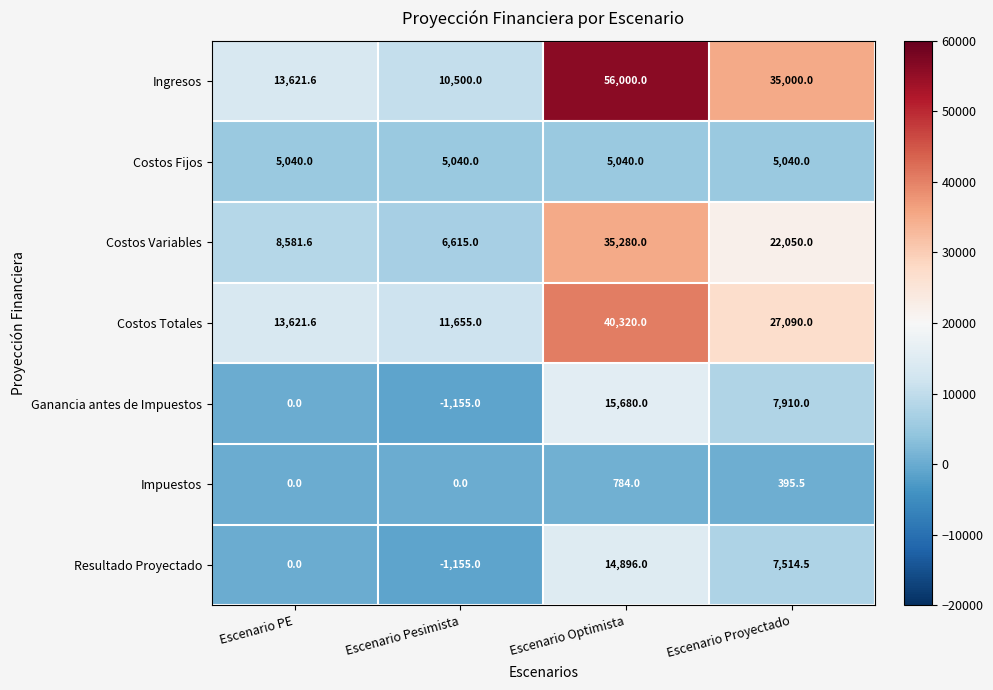

Rank the series by their maximum value, from highest to lowest.

Ingresos, Costos Totales, Costos Variables, Ganancia antes de Impuestos, Resultado Proyectado, Costos Fijos, Impuestos